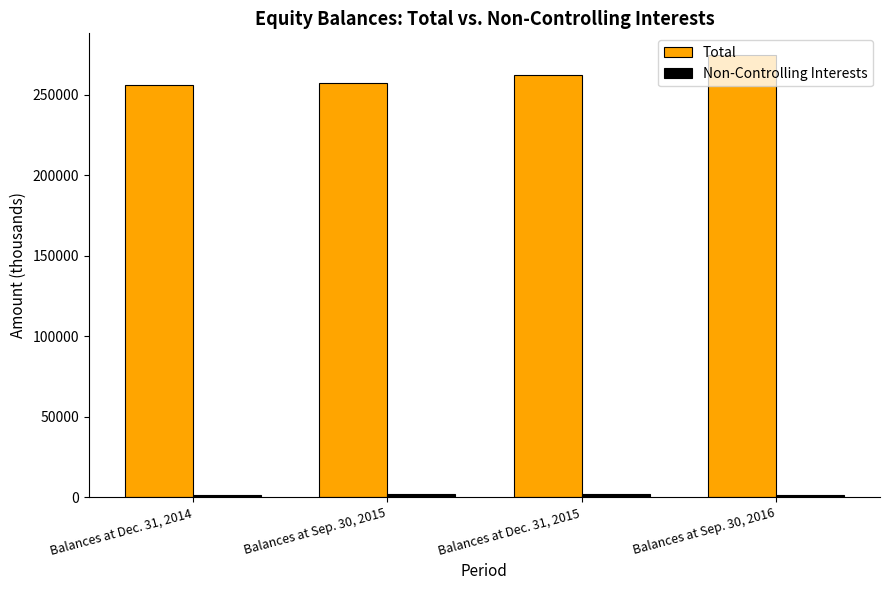

How many bars are there in total?

8